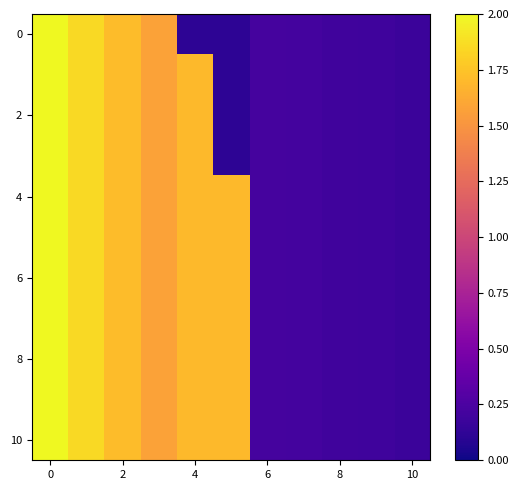

At how many categories does at least one series exceed 0?

11